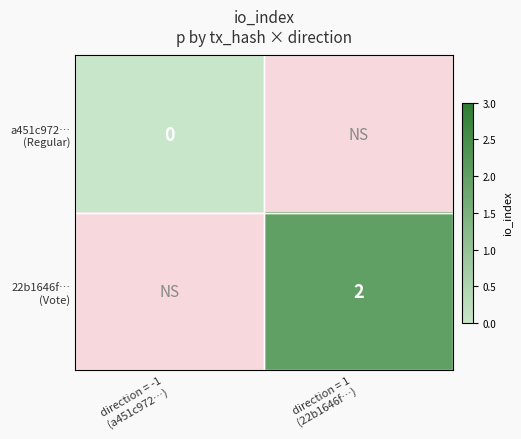

Is it true that a451c972… (Regular) equals 0.0 at direction = -1 (a451c972…)?

True